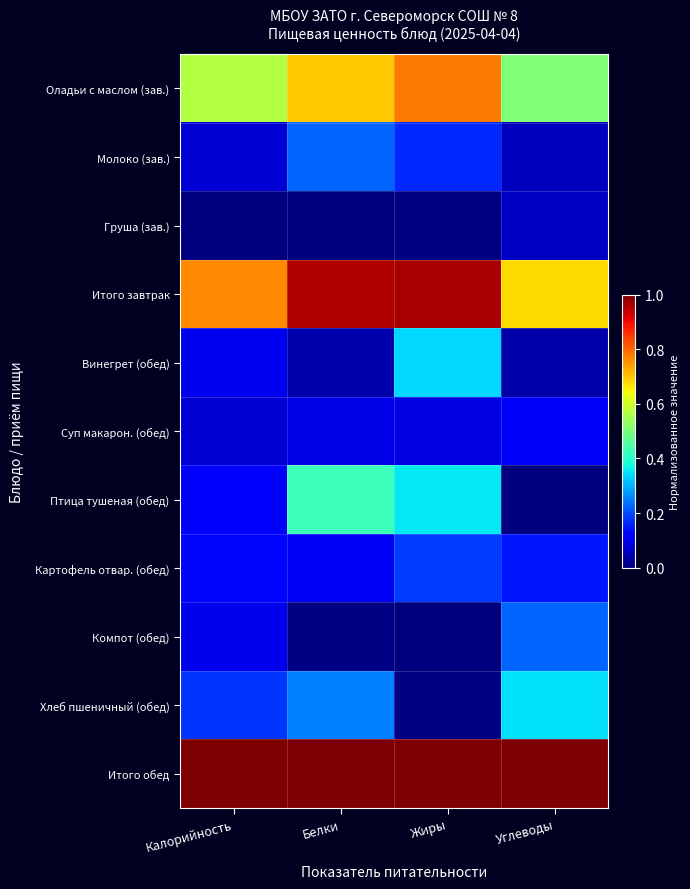

At how many categories does at least one series exceed 0?

4